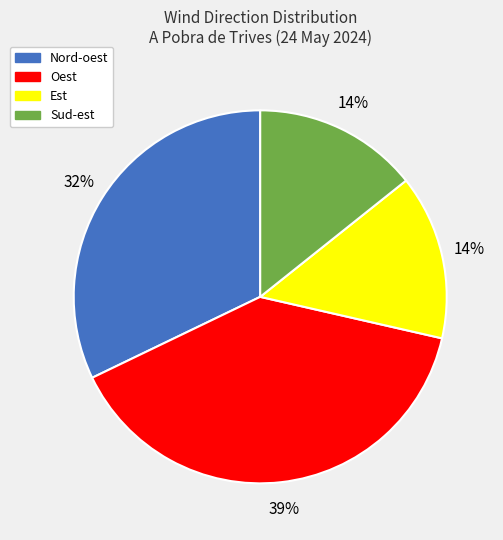

To the nearest percent, what percentage of the pie is Est?

14%